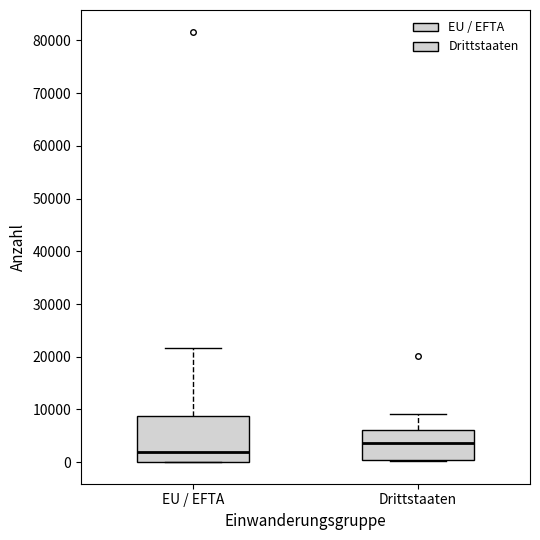

Where is the upper edge of the box for Drittstaaten on the y-axis? The values are not printed on the chart, so give them approximately, as read against the axis.

6000